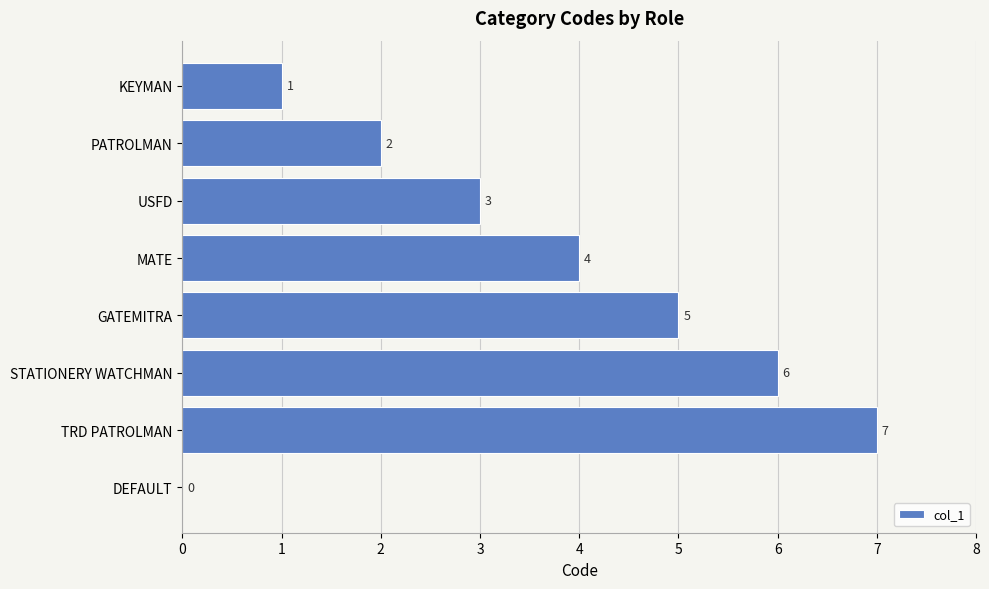

Which category has the highest value across all series?

TRD PATROLMAN